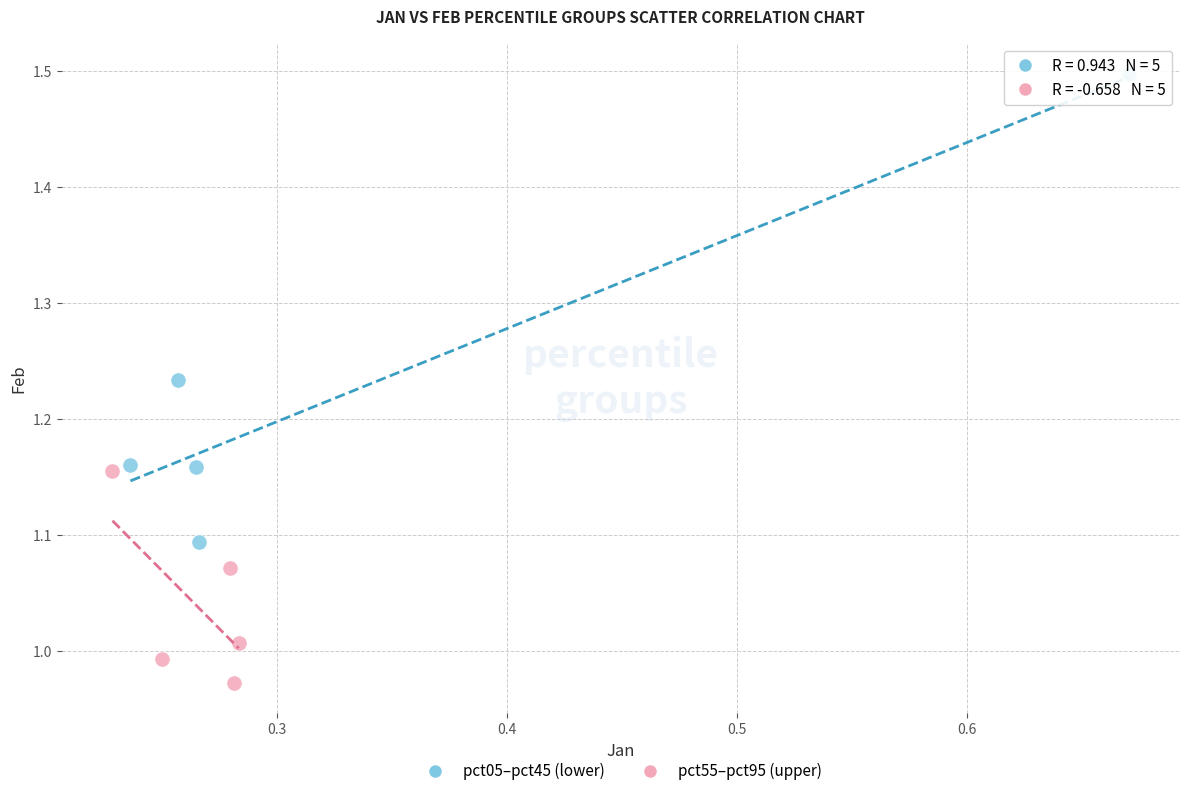

Which series has the widest spread of Y values?

pct05–pct45 (lower)